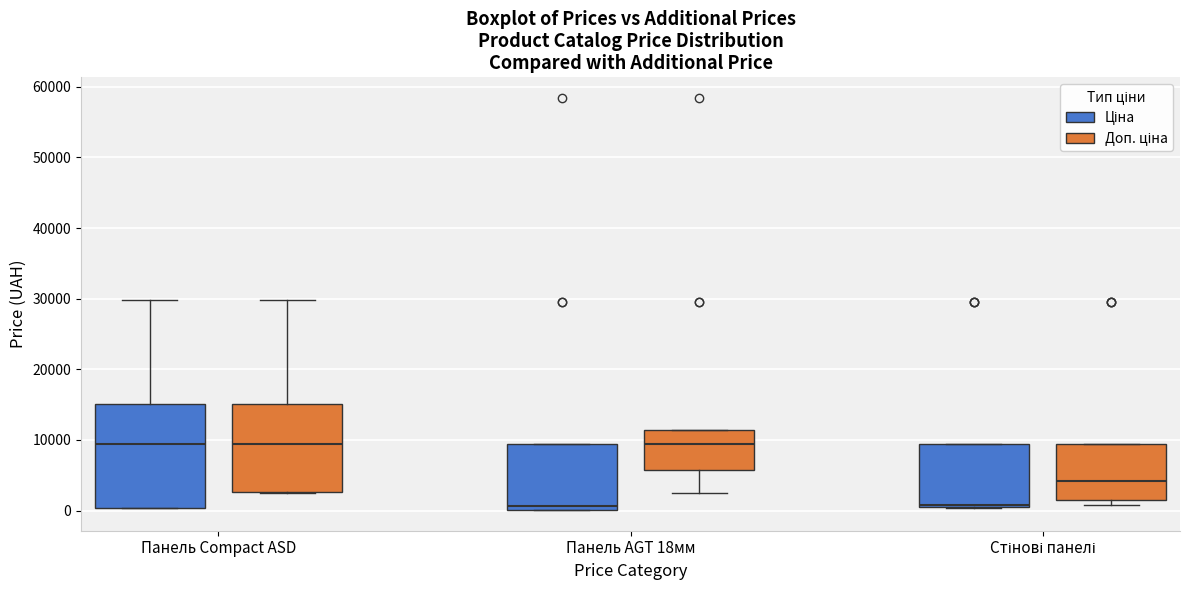

Where is the upper edge of the box for Стінові панелі (Ціна) on the y-axis? The values are not printed on the chart, so give them approximately, as read against the axis.

9000